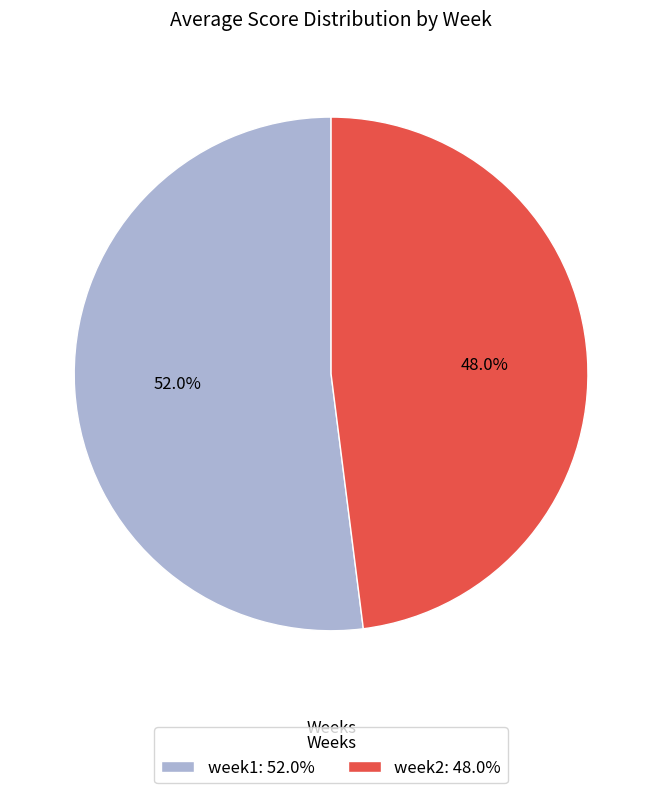

To the nearest percent, what is the difference between the largest and smallest slice percentages?

4%